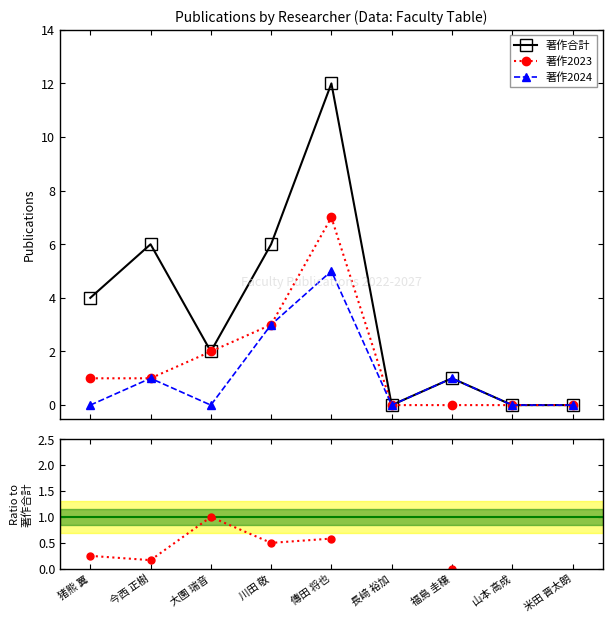

Between 川田 敬 and 山本 高成, which series saw the biggest shift?

著作合計